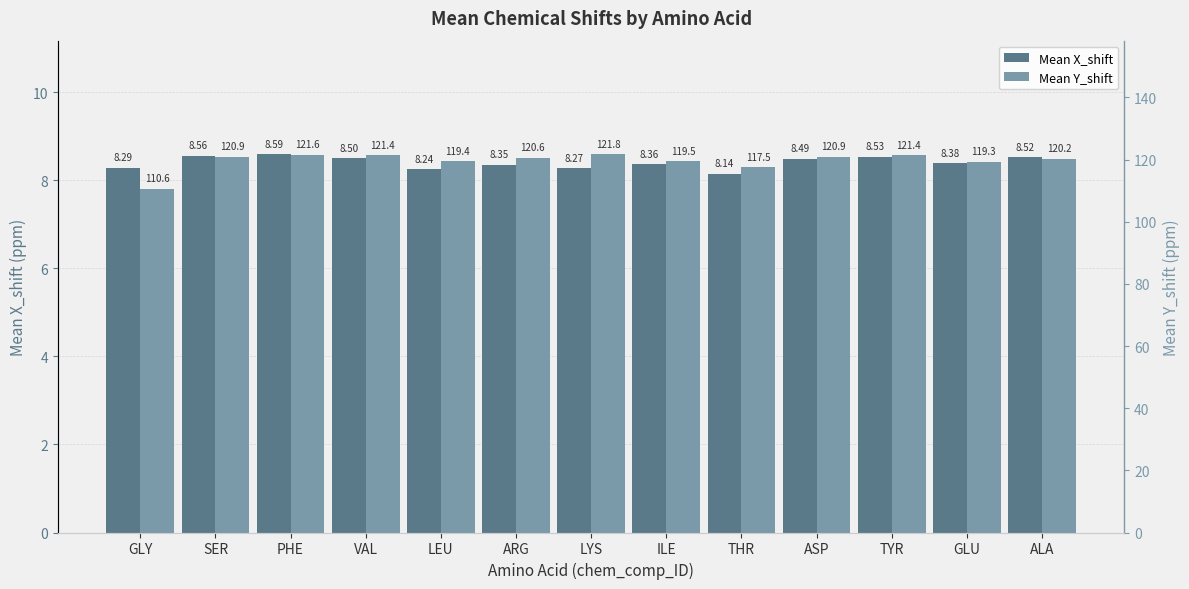

Reading left to right, extract all data points from this chart.

Mean X_shift: GLY=8.3	SER=8.6	PHE=8.6	VAL=8.5	LEU=8.2	ARG=8.3	LYS=8.3	ILE=8.4	THR=8.1	ASP=8.5	TYR=8.5	GLU=8.4	ALA=8.5
Mean Y_shift: GLY=110.6	SER=120.9	PHE=121.6	VAL=121.4	LEU=119.4	ARG=120.6	LYS=121.8	ILE=119.5	THR=117.5	ASP=120.9	TYR=121.4	GLU=119.3	ALA=120.2